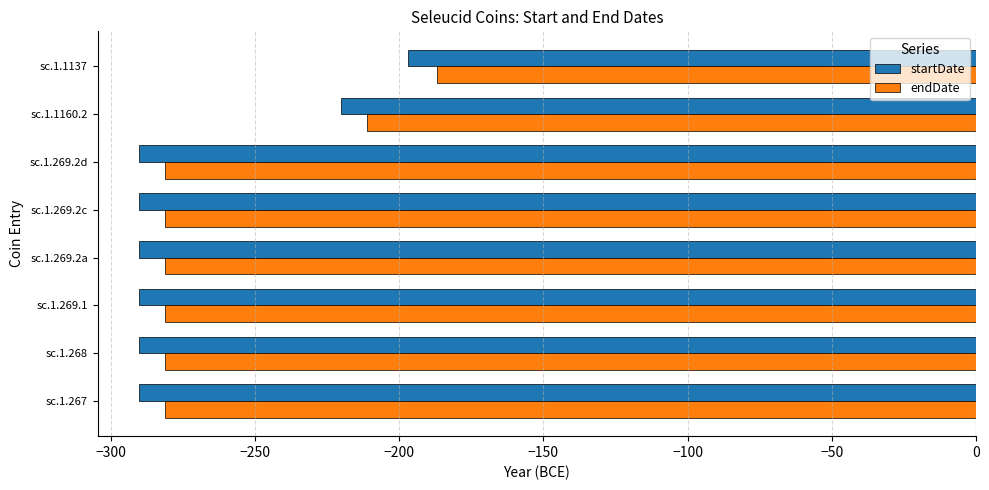

Rank the series by their average value, from lowest to highest.

startDate, endDate